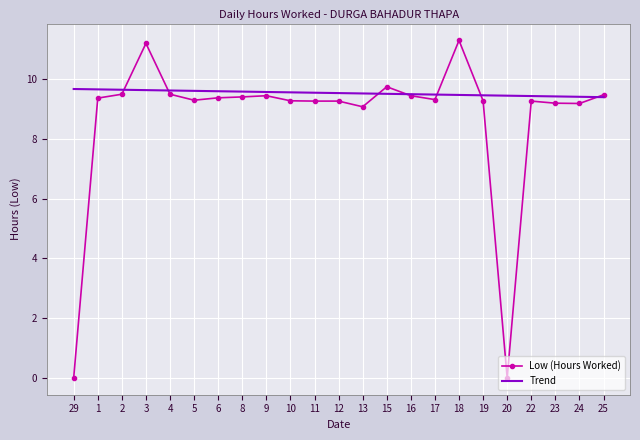

What is the lowest value of the Trend series?

9.4